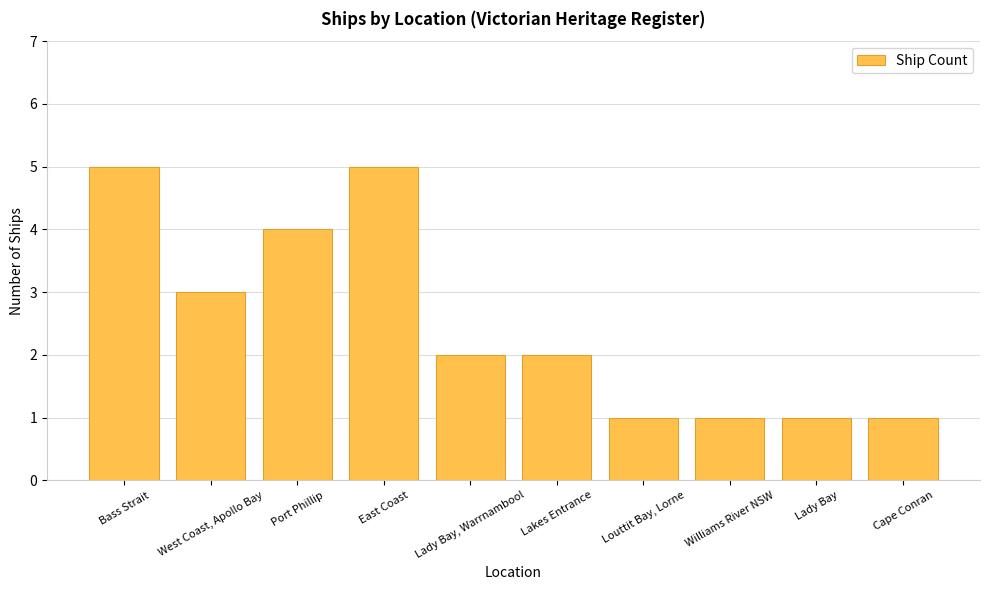

What is the label of the 3rd bar from the right?

Williams River NSW